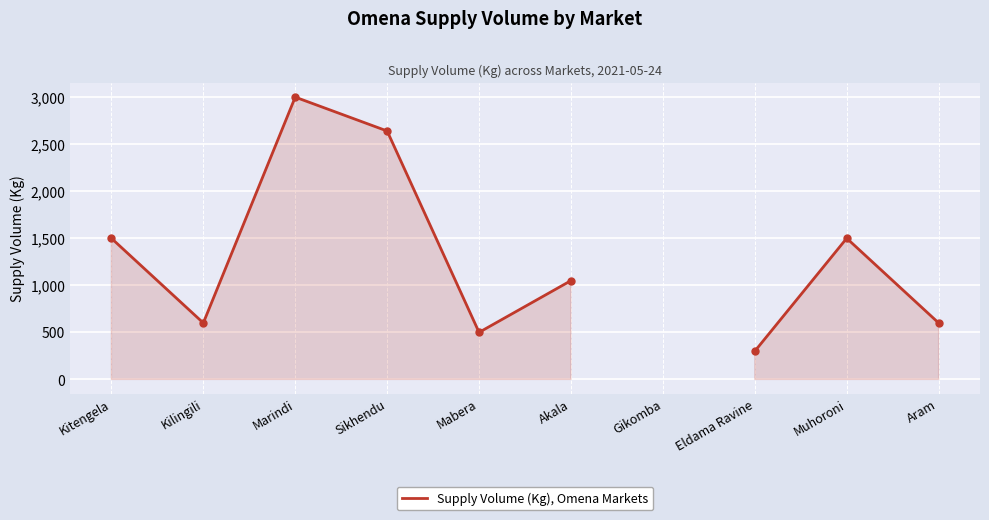

What is the label of the 10th point from the right?

Kitengela